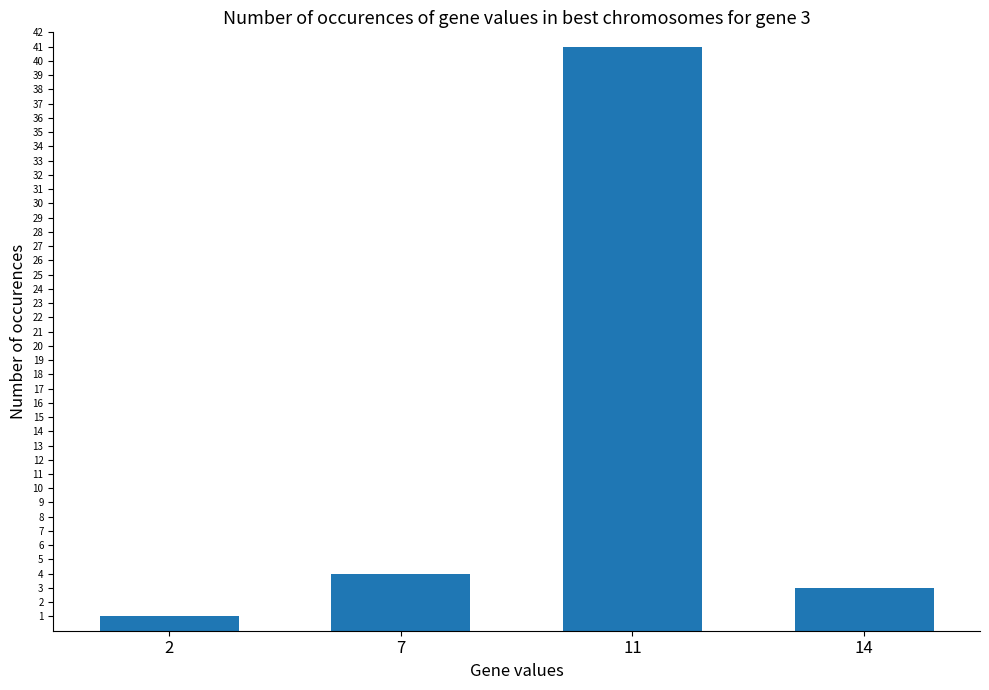

Read the value at 2.

1